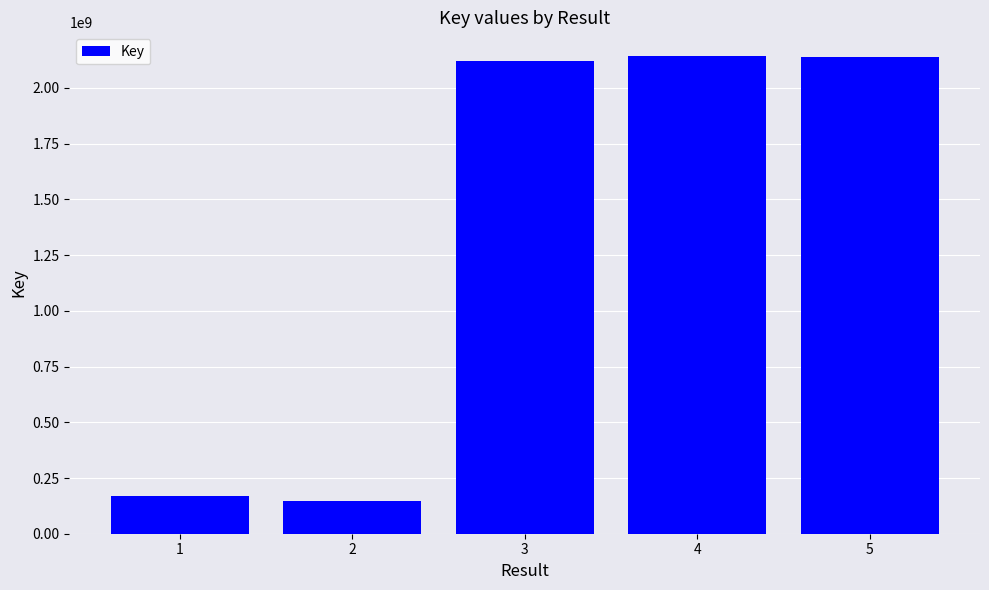

Read the value at 2, to the nearest 10.

145935540